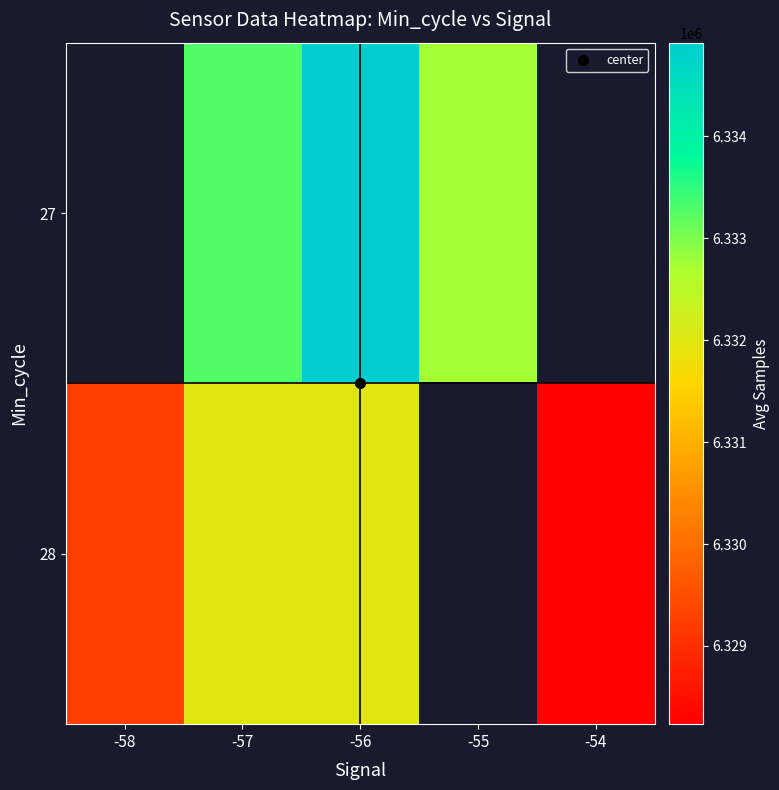

What is the greatest value displayed?

6334918.2